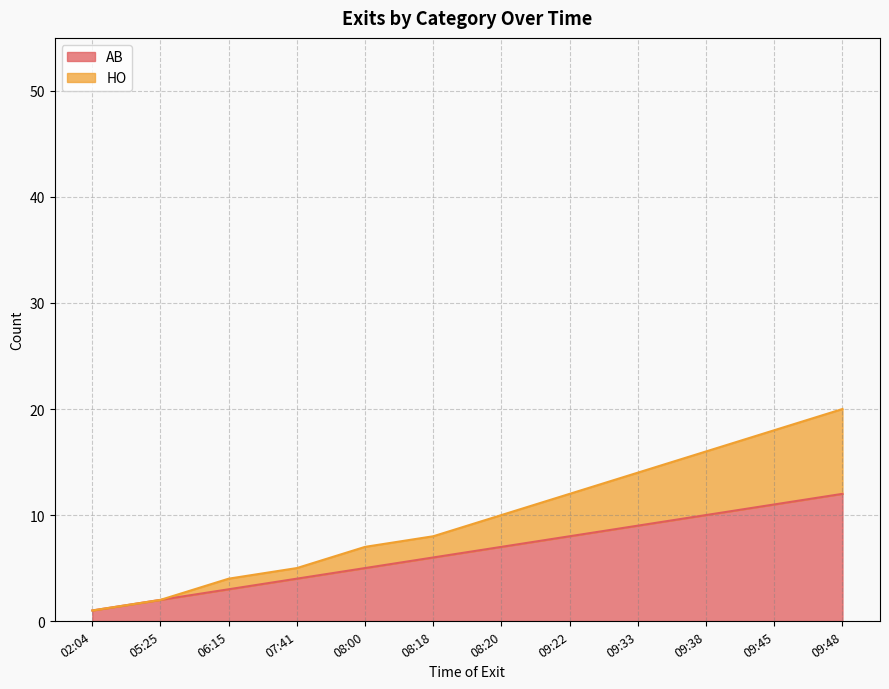

How many data points in HO are above 10?

5